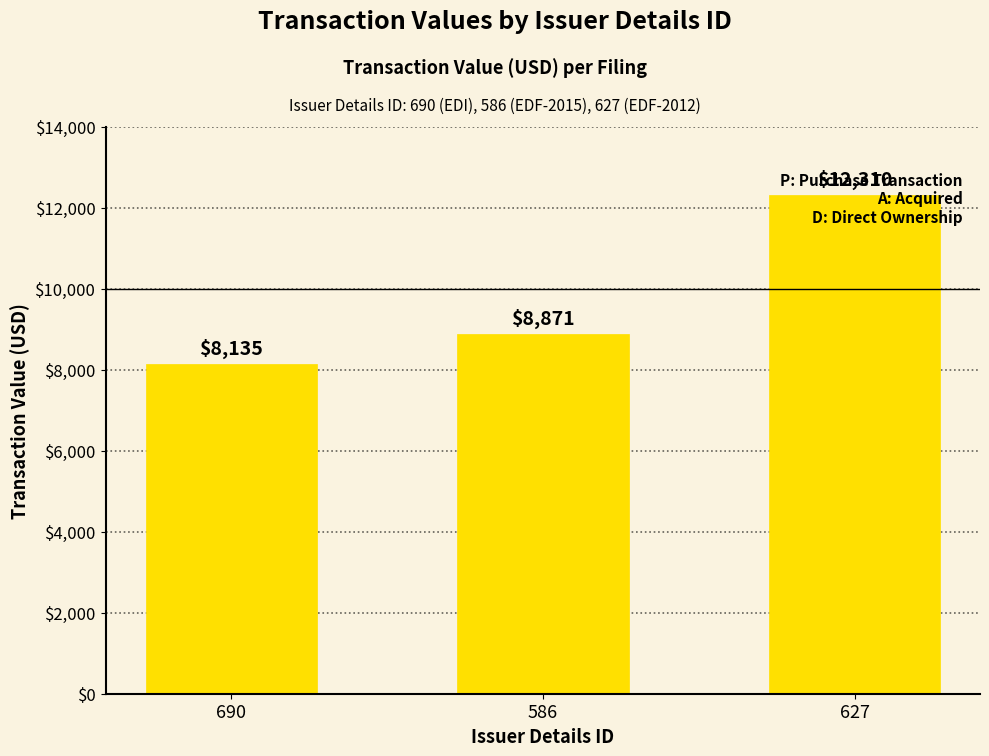

What is the change in value from 586 to 627?

+3439